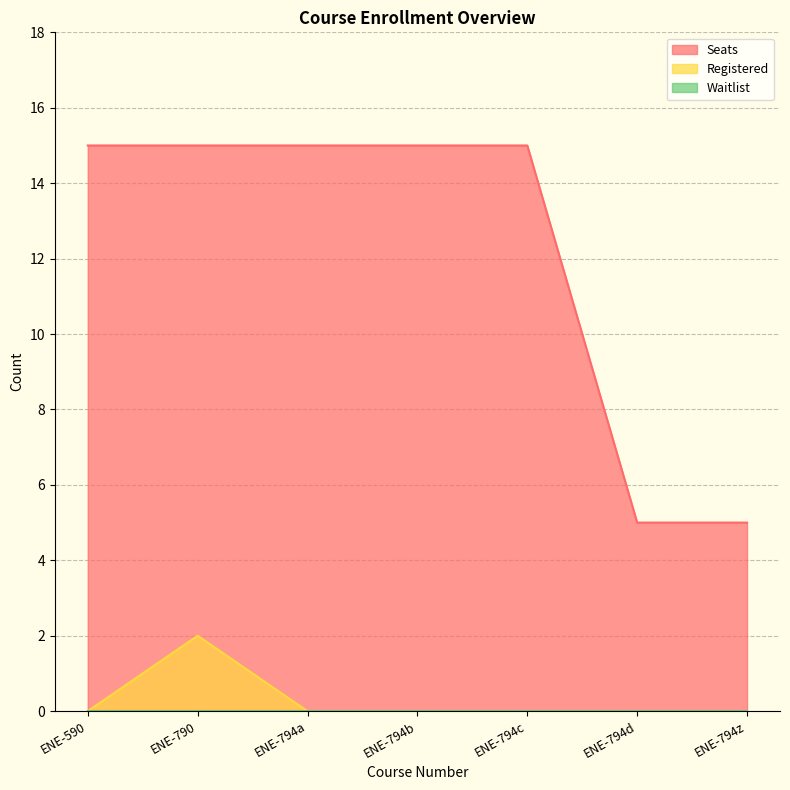

What is the sum of all Seats values?

85